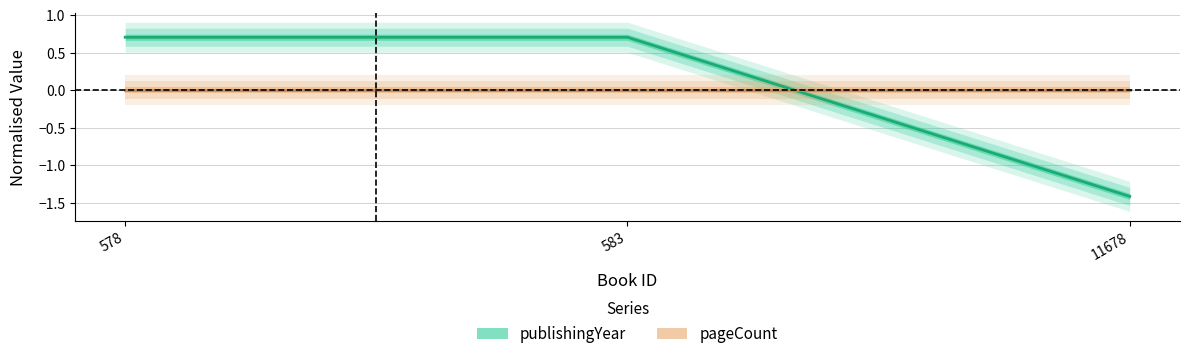

Reading left to right, list all the values displayed in this chart.

publishingYear: 578=0.7	583=0.7	11678=-1.4
pageCount: 578=0.0	583=0.0	11678=0.0